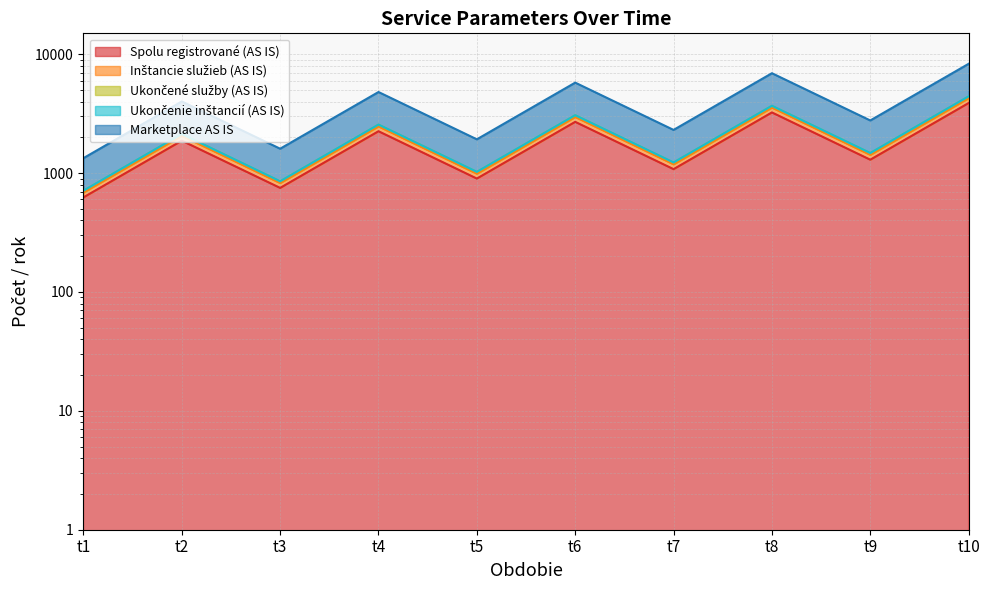

Reading right to left, transcribe all the data shown in this chart.

Spolu registrované (AS IS): 3887	1297	3240	1080	2700	900	2251	751	1875	625
Inštancie služieb (AS IS): 4426	1477	3688	1230	3073	1025	2562	854	2135	712
Ukončené služby (AS IS): 4412	1472	3677	1226	3065	1022	2555	852	2129	710
Ukončenie inštancií (AS IS): 8313	2774	6928	2310	5773	1925	4813	1605	4010	1337
Marketplace AS IS: 4276	1427	3564	1188	2970	990	2476	826	2063	688